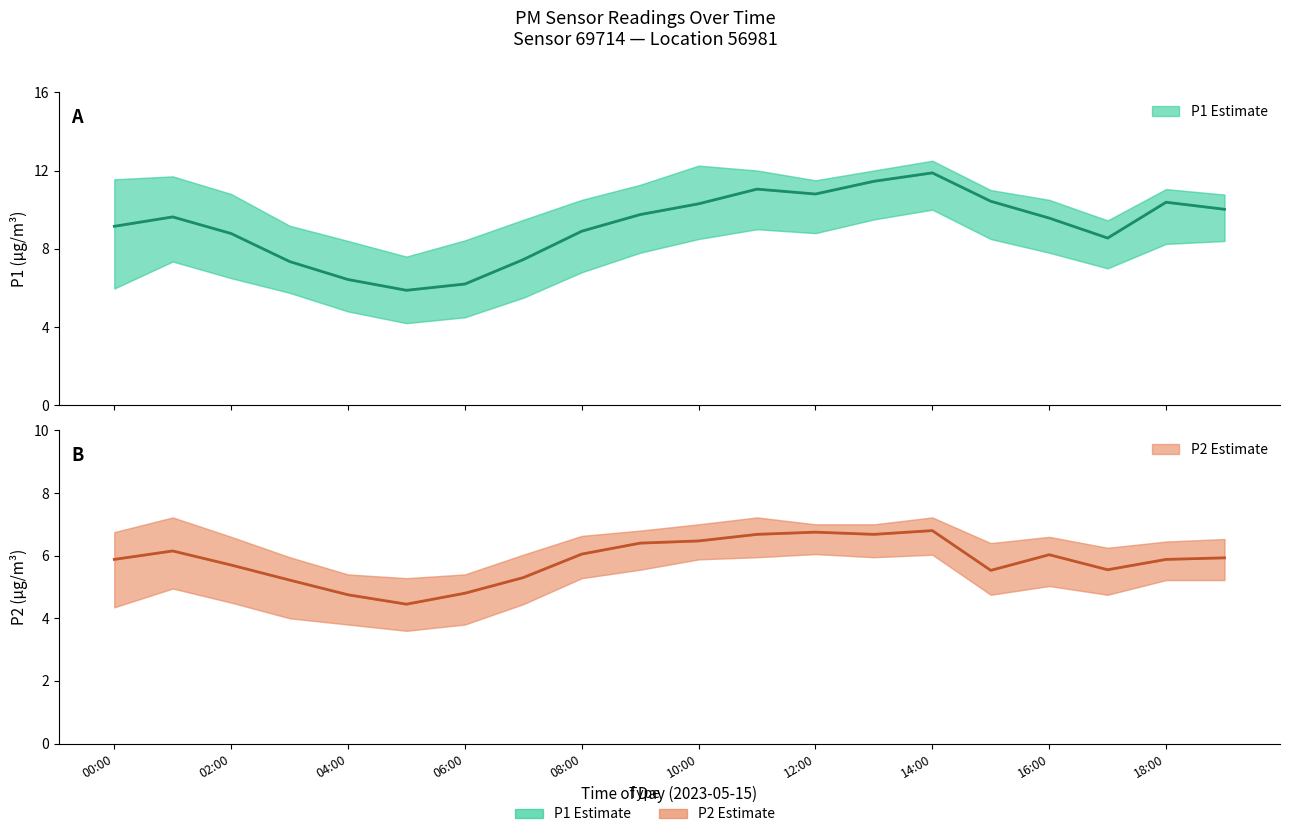

How many values in the P1 Estimate series exceed 9?

12